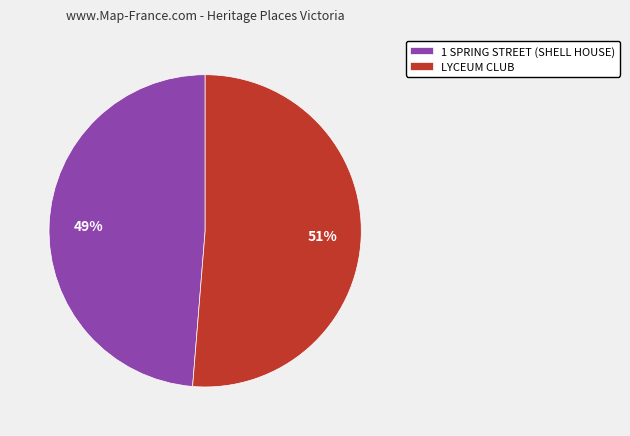

Rank the categories by value from lowest to highest.

1 SPRING STREET (SHELL HOUSE), LYCEUM CLUB